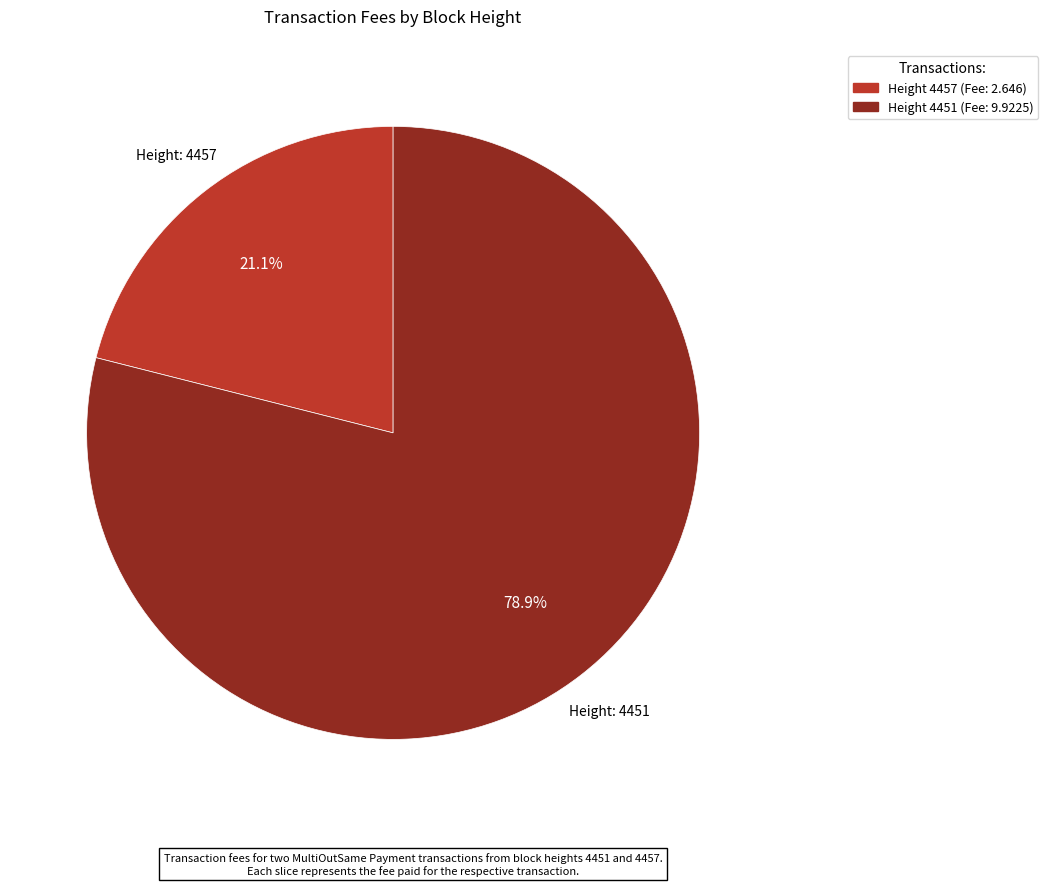

Does any single category account for the majority?

Yes